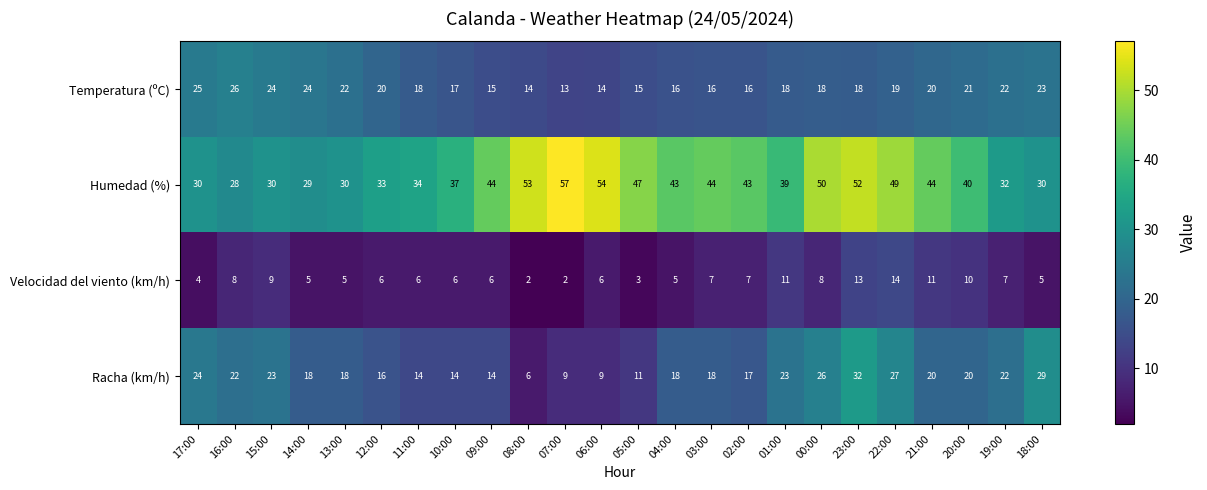

What is the spread (max minus min) of values at 11:00?

28